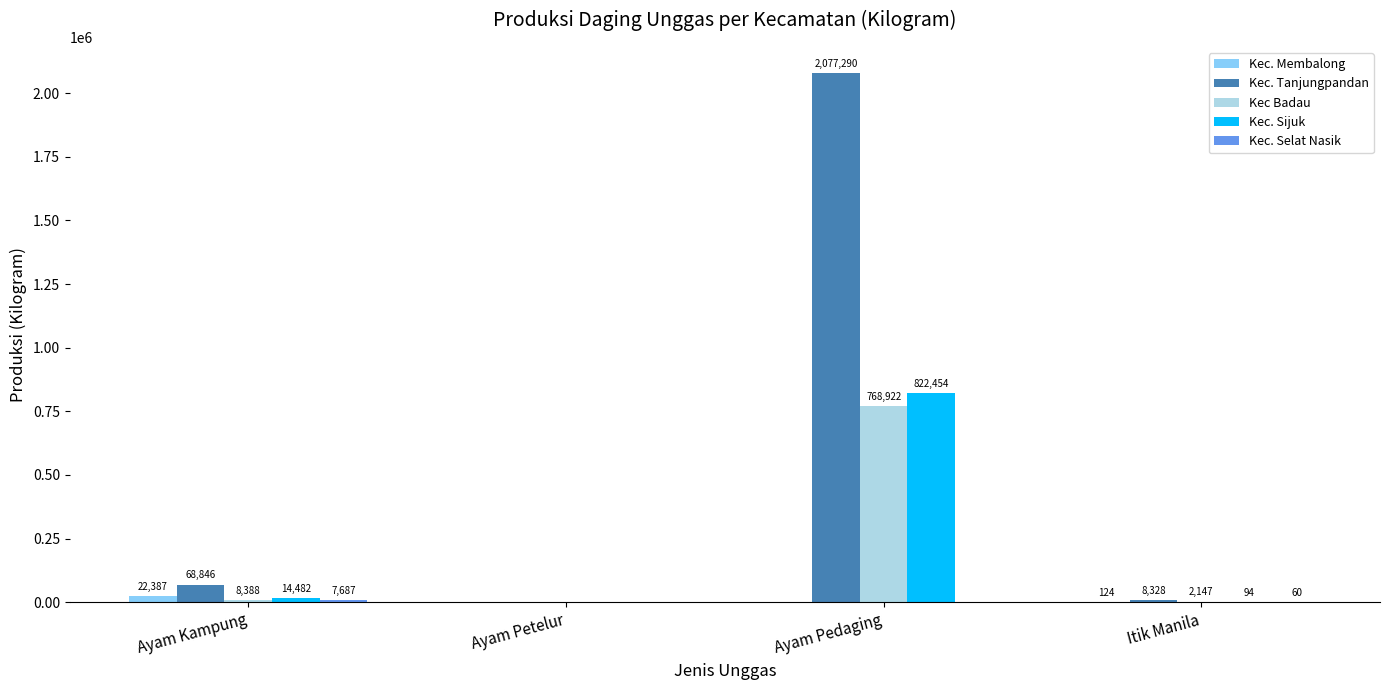

Which series changed the most between Ayam Petelur and Itik Manila?

Kec. Tanjungpandan